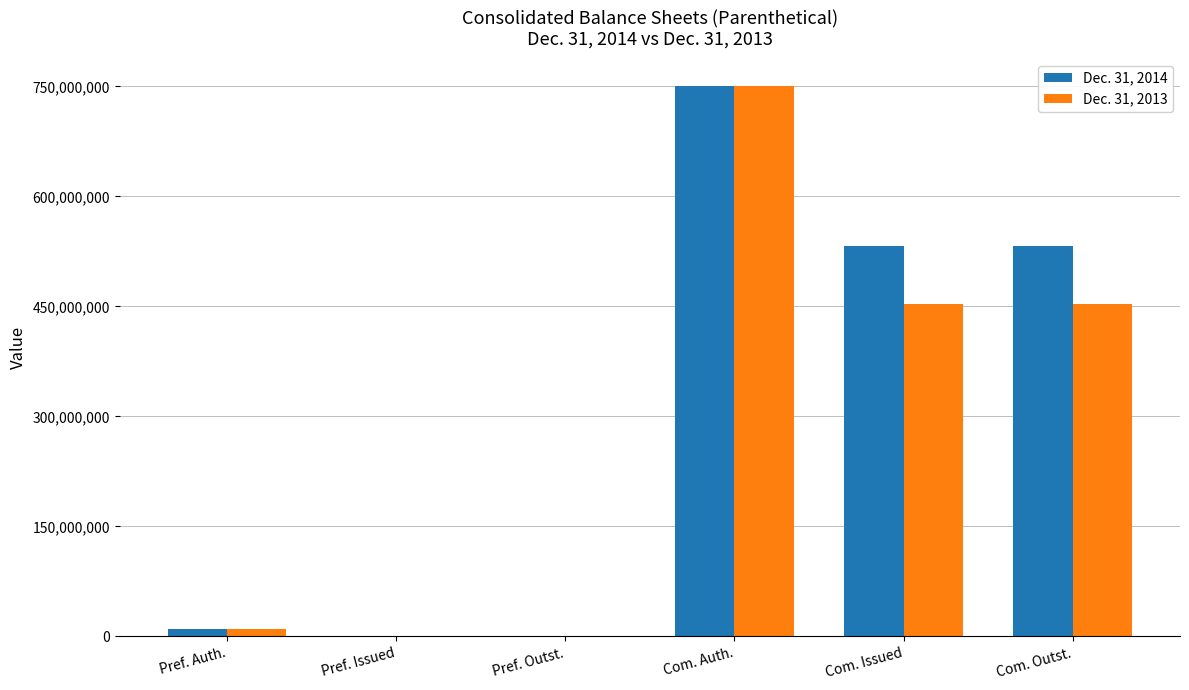

How many distinct data groups are displayed?

2